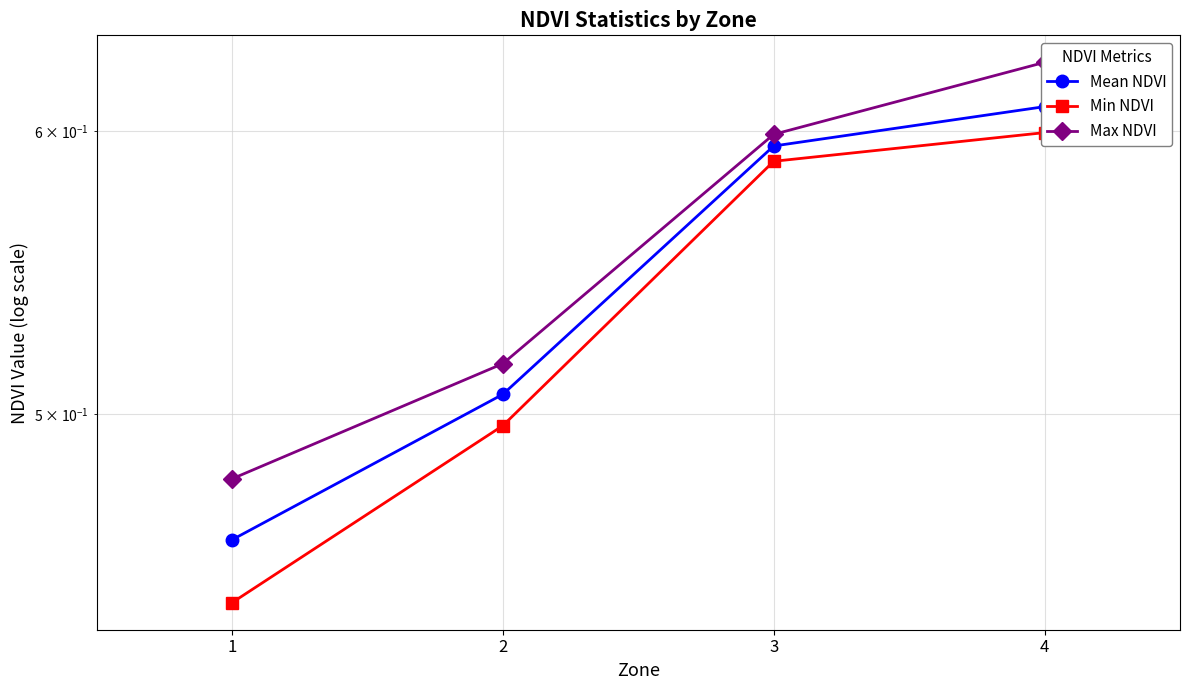

True or false: Max NDVI and Mean NDVI intersect in this chart.

False